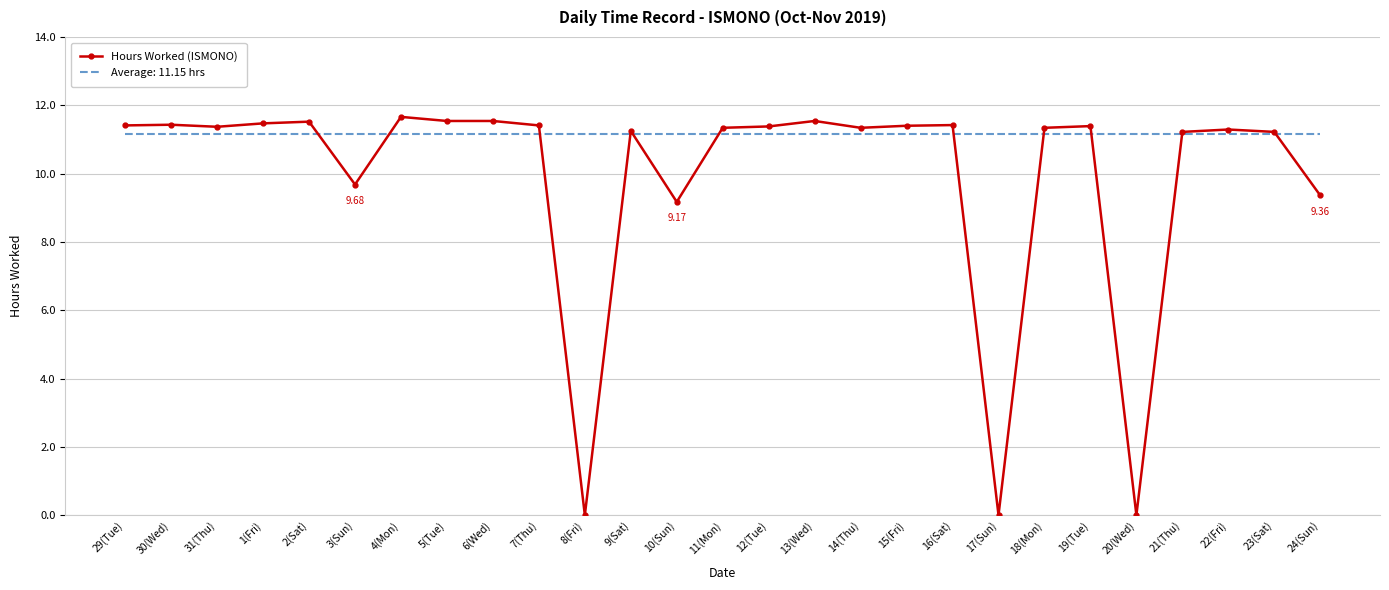

At 8(Fri), list the series in order from smallest to largest.

Hours Worked (ISMONO), Average: 11.15 hrs